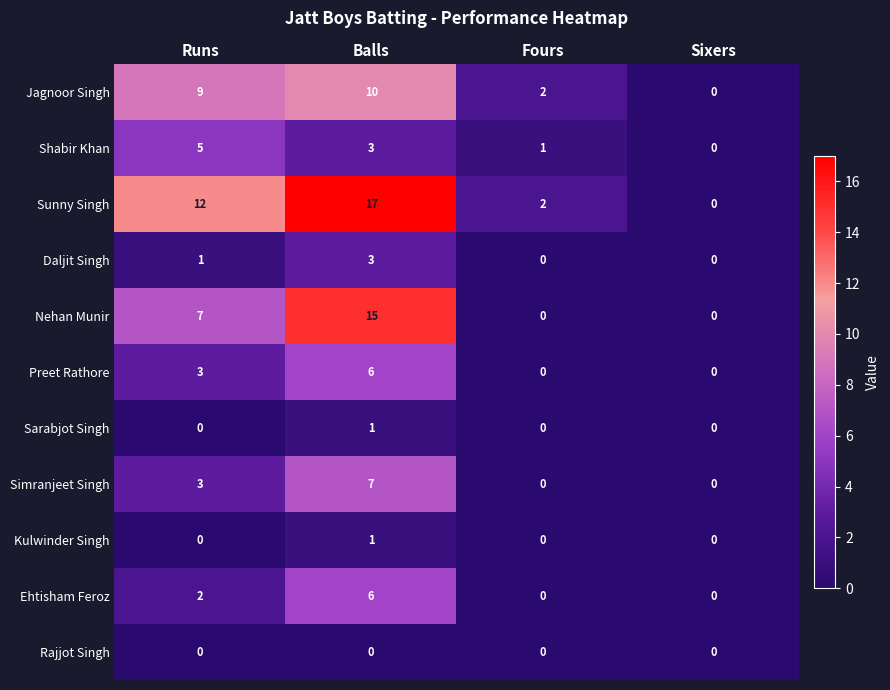

How many Nehan Munir values are between 0 and 15?

4